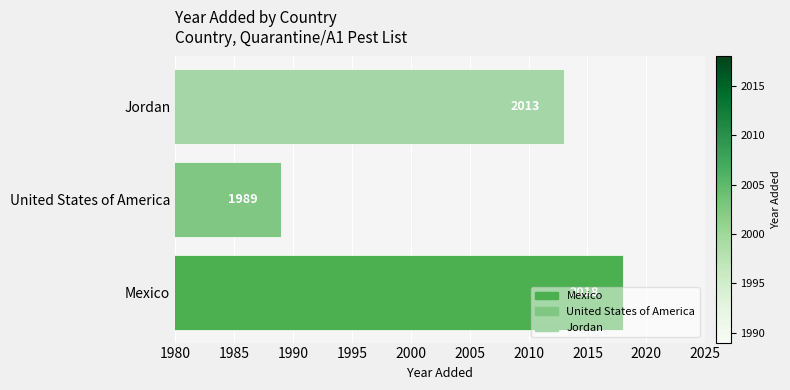

How many bars are there in total?

3